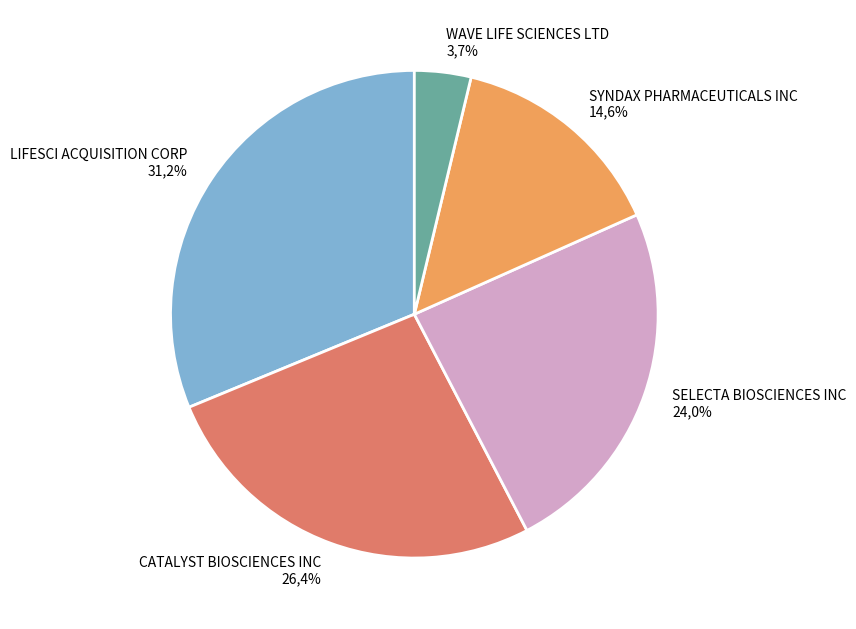

How many segments does this pie chart have?

5